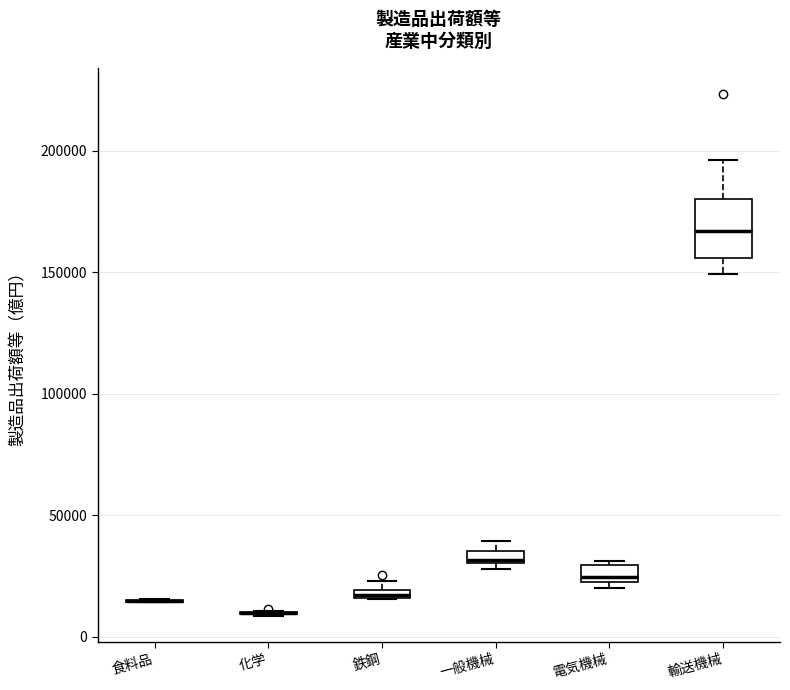

Where is the lower edge of the box for 電気機械 on the y-axis? The values are not printed on the chart, so give them approximately, as read against the axis.

25000